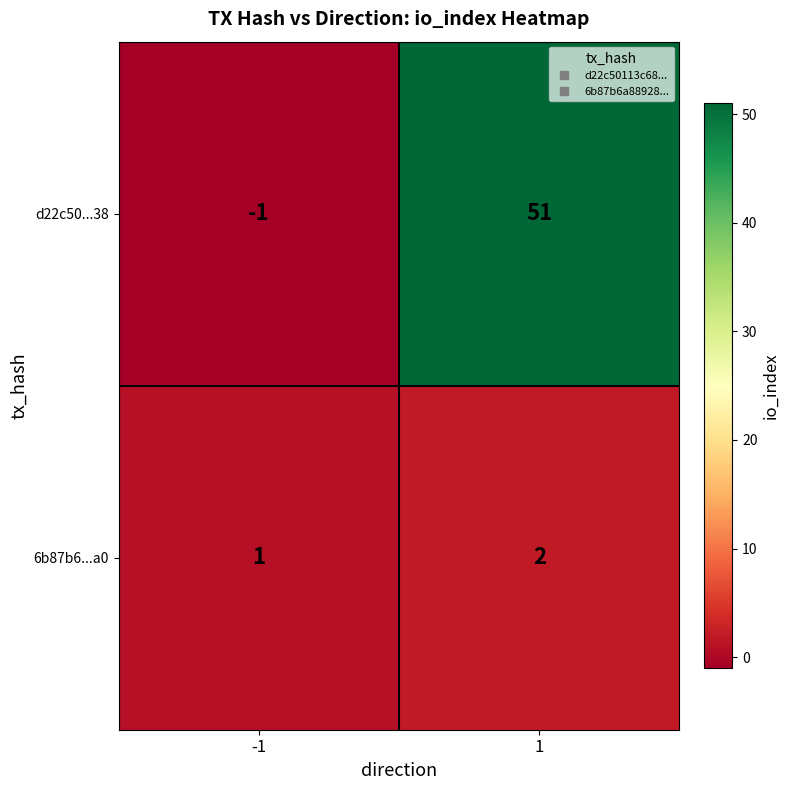

At which category is the sum across all series the highest?

1